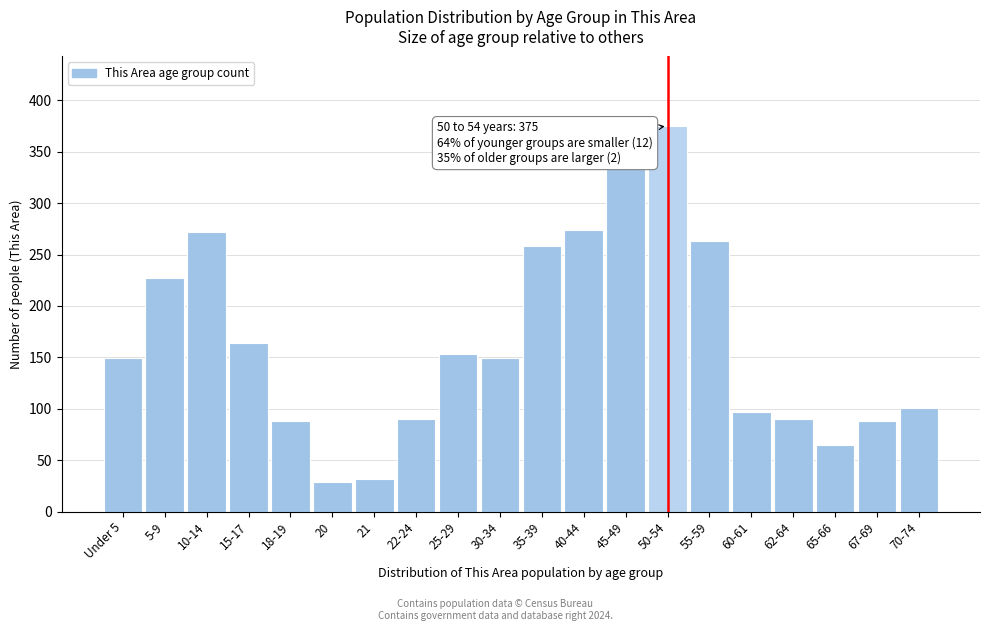

Reading right to left, list all the values displayed in this chart.

101	88	65	90	97	263	375	334	274	258	149	153	90	32	29	88	164	272	227	149